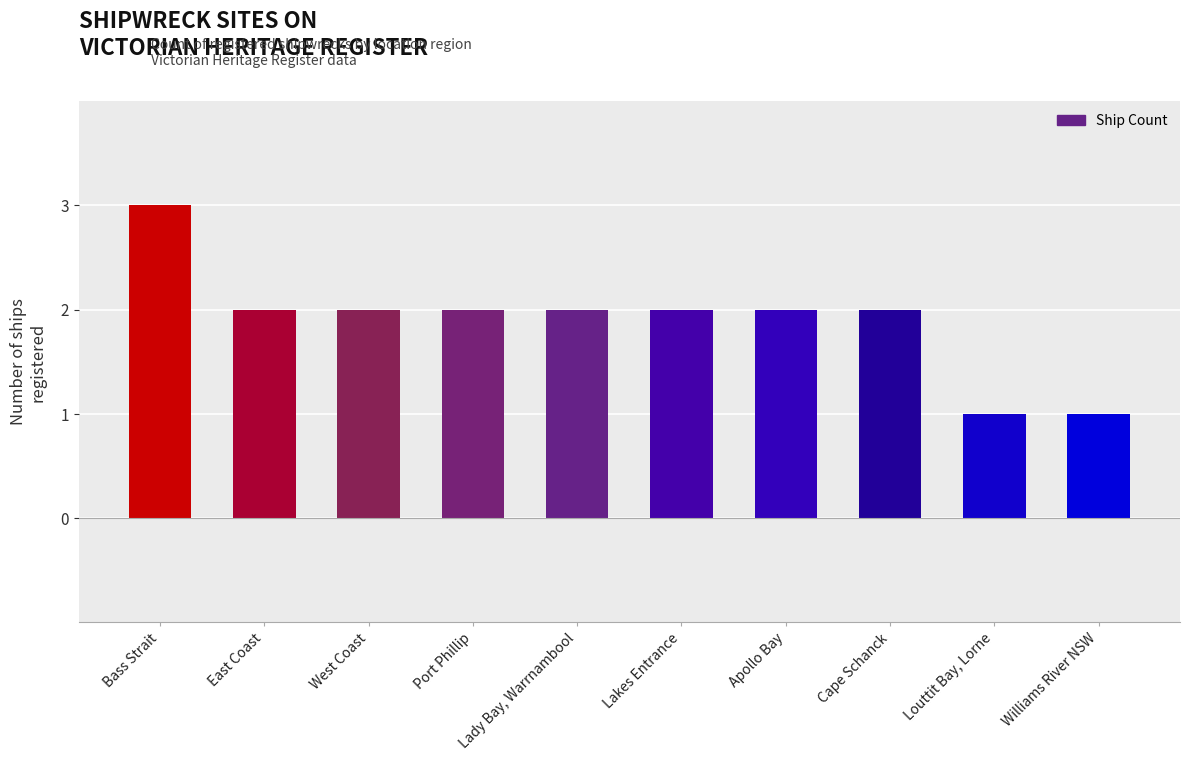

What position from the right is East Coast?

9